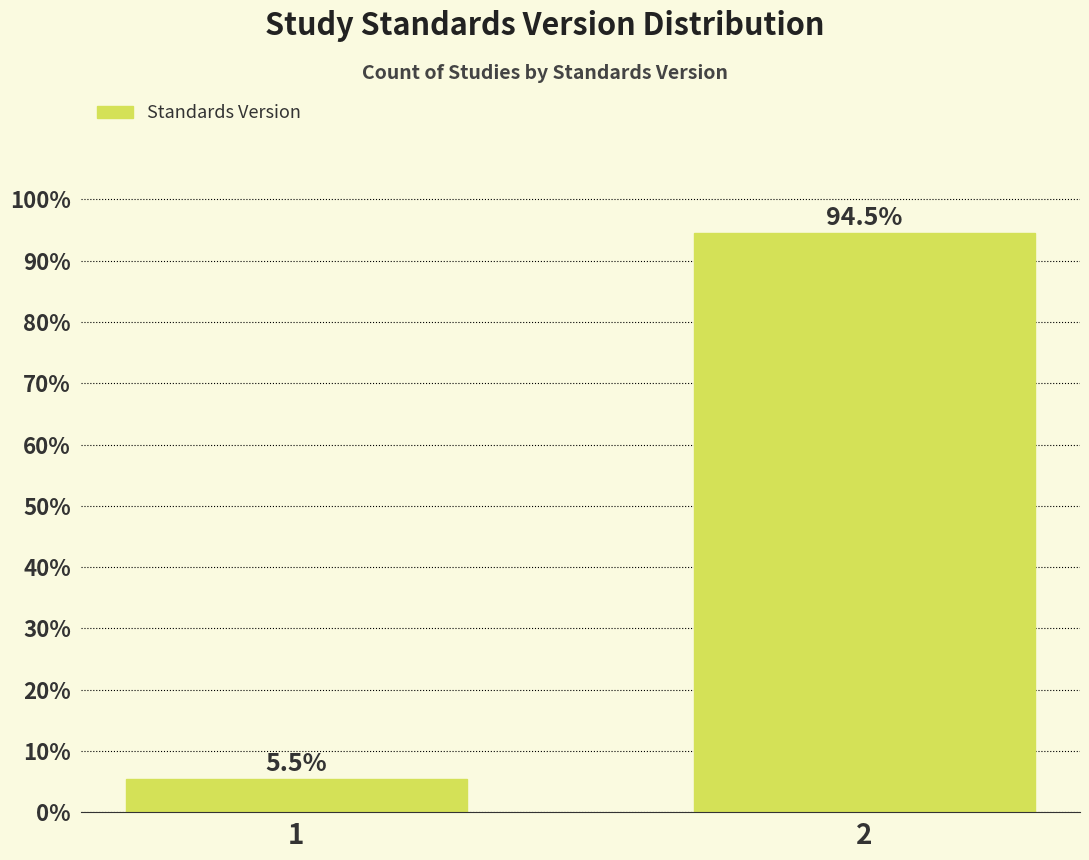

Reading left to right, what are all the values shown in this chart?

5.5	94.5